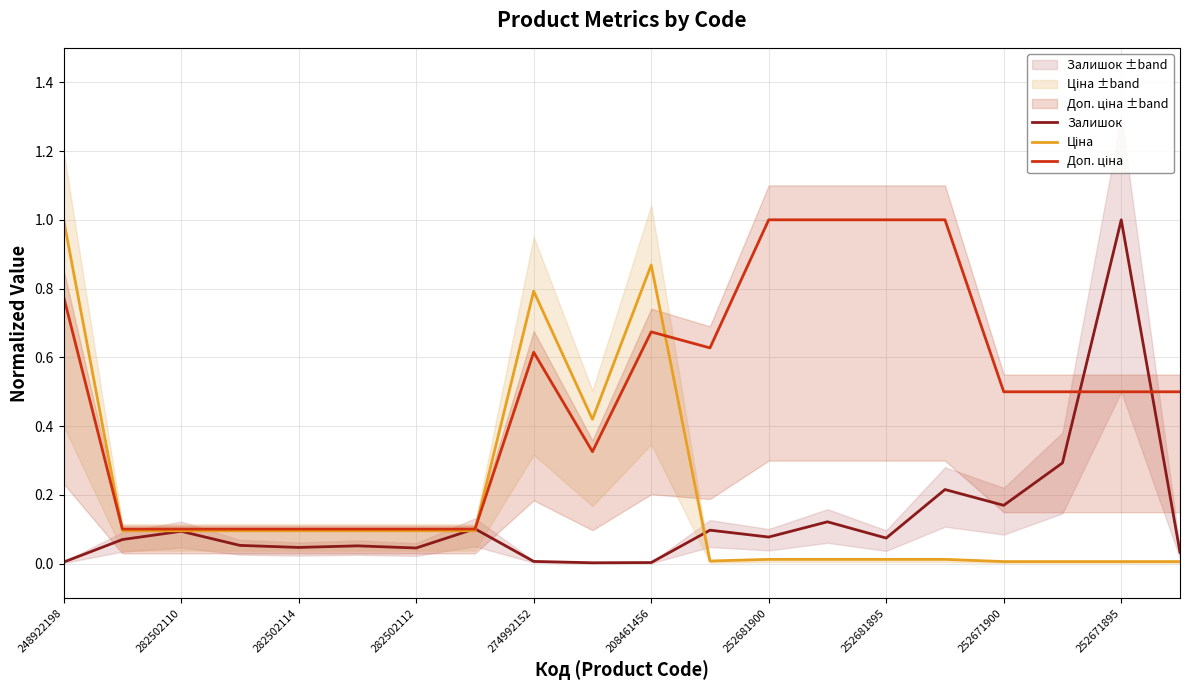

The value of Залишок at 282502110 is 0.0. True or false?

False